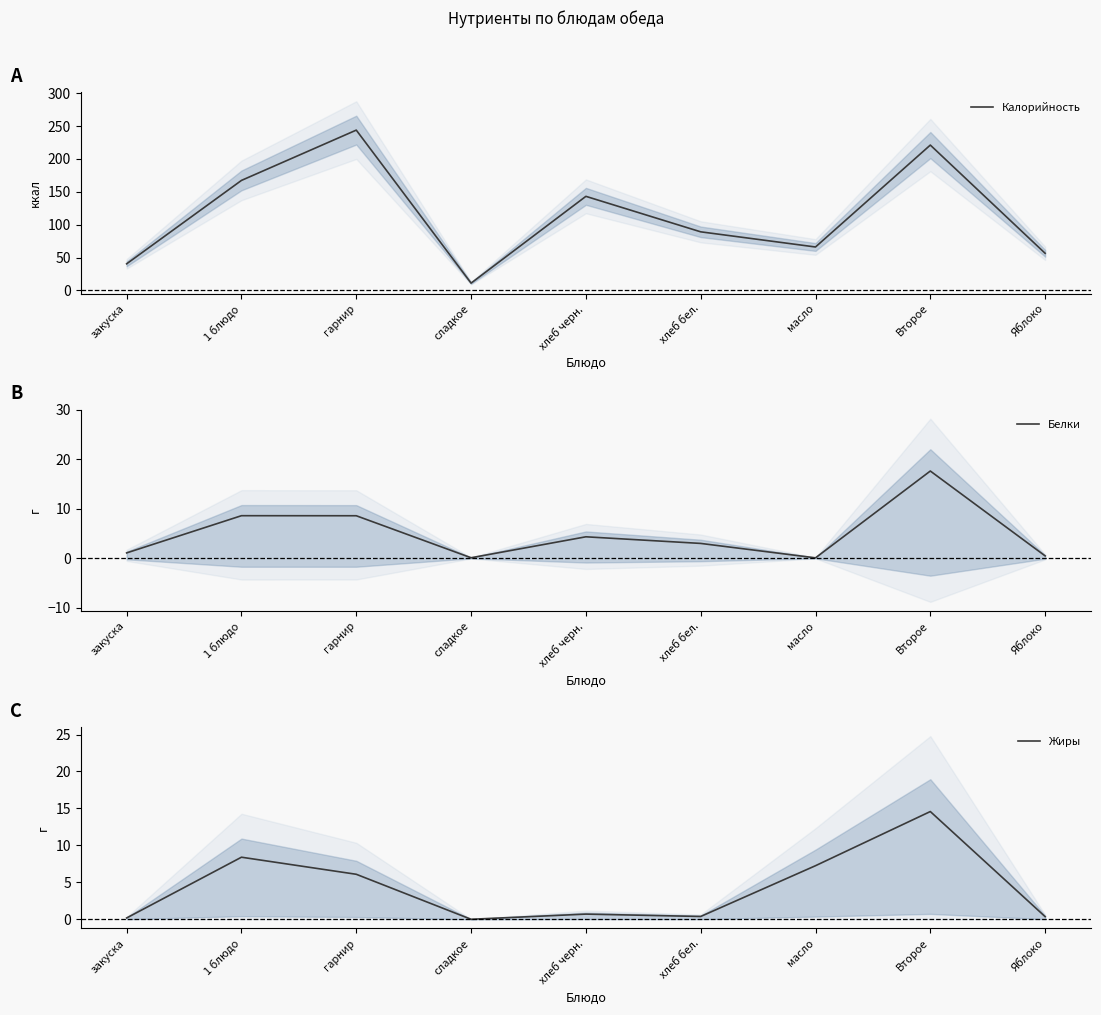

List the series in order of their peak value, highest first.

Калорийность, Белки, Жиры